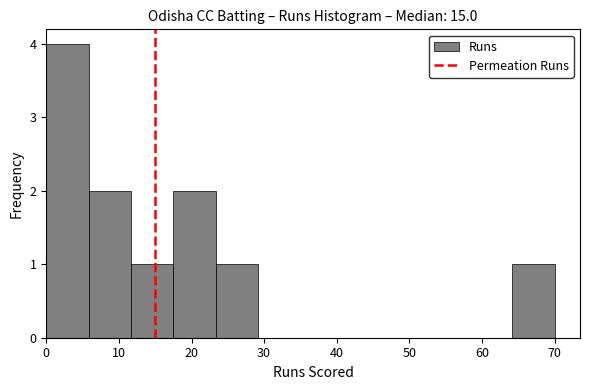

Reading left to right, transcribe this chart: for each bar, give the range it covers on the x-axis and its height. Neither the bar edges nor the heights are printed on the chart, so give them approximately, as read against the axes.

0 to 6: 4
6 to 12: 2
12 to 18: 1
18 to 23: 2
23 to 29: 1
29 to 35: 0
35 to 41: 0
41 to 47: 0
47 to 53: 0
53 to 58: 0
58 to 64: 0
64 to 70: 1